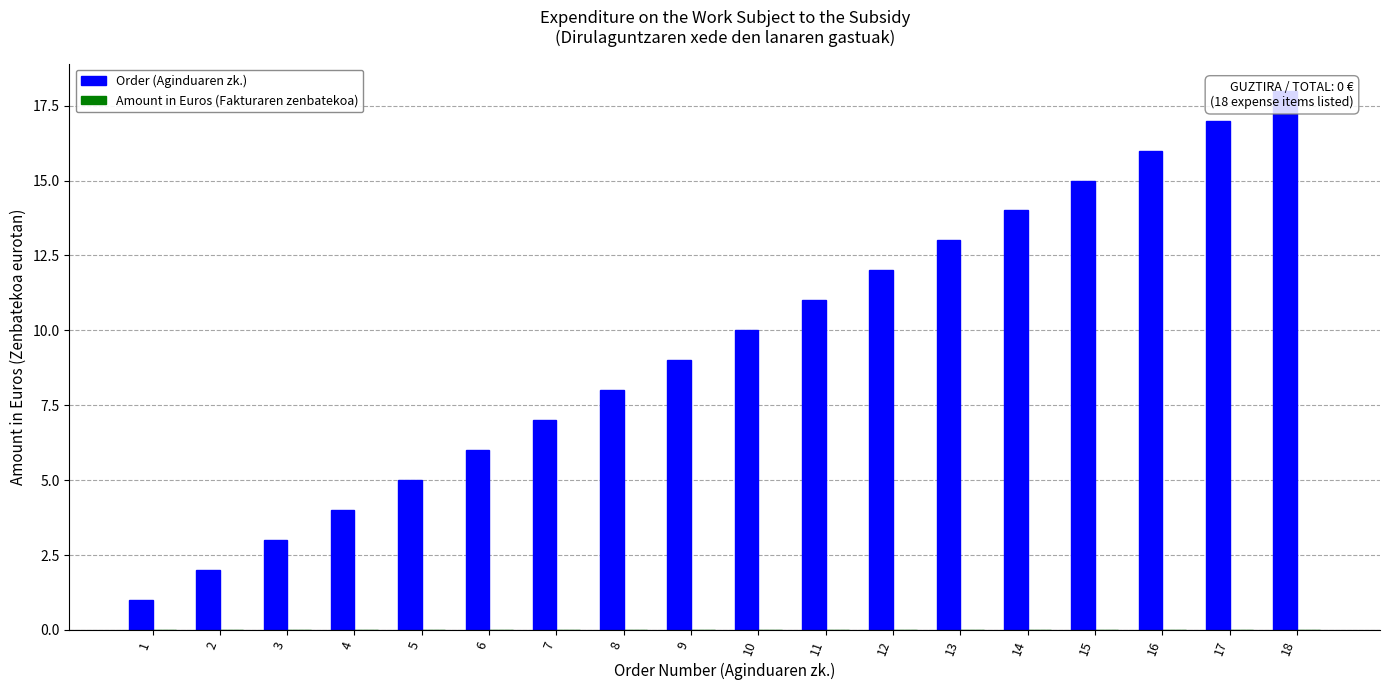

Reading left to right, transcribe all the data shown in this chart.

Order (Aginduaren zk.): 1=1	2=2	3=3	4=4	5=5	6=6	7=7	8=8	9=9	10=10	11=11	12=12	13=13	14=14	15=15	16=16	17=17	18=18
Amount in Euros (Fakturaren zenbatekoa): 1=0	2=0	3=0	4=0	5=0	6=0	7=0	8=0	9=0	10=0	11=0	12=0	13=0	14=0	15=0	16=0	17=0	18=0